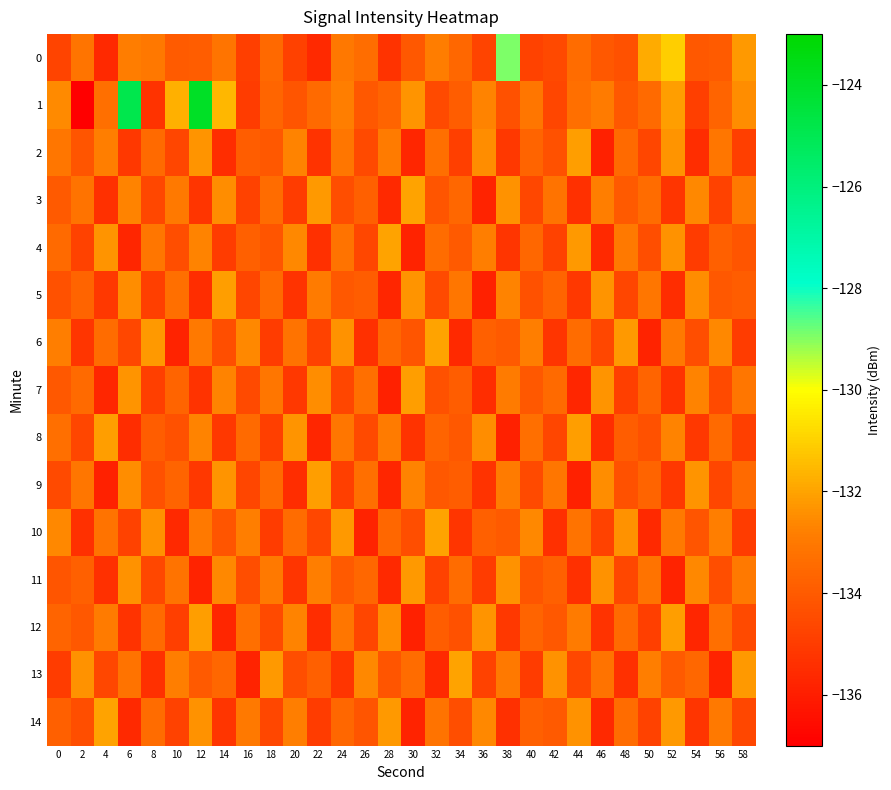

Reading left to right, list all the values displayed in this chart.

0: 0=-134.7	2=-133.1	4=-135.6	6=-132.9	8=-133.0	10=-134.0	12=-133.9	14=-133.1	16=-134.9	18=-133.5	20=-134.9	22=-135.6	24=-133.0	26=-133.3	28=-135.3	30=-134.1	32=-132.9	34=-133.6	36=-134.7	38=-128.9	40=-134.8	42=-134.6	44=-133.4	46=-134.1	48=-134.3	50=-131.8	52=-131.0	54=-134.1	56=-134.0	58=-132.2
1: 0=-132.5	2=-137.1	4=-133.3	6=-124.9	8=-135.3	10=-131.7	12=-124.0	14=-131.5	16=-135.0	18=-133.6	20=-134.2	22=-133.5	24=-132.8	26=-134.1	28=-133.7	30=-132.3	32=-134.5	34=-133.9	36=-132.7	38=-134.3	40=-133.1	42=-134.7	44=-133.3	46=-132.9	48=-134.1	50=-133.5	52=-132.1	54=-134.9	56=-133.7	58=-132.5
2: 0=-133.1	2=-134.2	4=-132.8	6=-135.1	8=-133.5	10=-134.7	12=-132.3	14=-135.5	16=-133.9	18=-134.1	20=-132.7	22=-135.3	24=-133.1	26=-134.5	28=-132.9	30=-135.7	32=-133.3	34=-134.9	36=-132.5	38=-135.1	40=-133.7	42=-134.3	44=-132.1	46=-135.9	48=-133.5	50=-134.7	52=-132.3	54=-135.5	56=-133.1	58=-134.9
3: 0=-134.0	2=-133.2	4=-135.4	6=-132.7	8=-134.6	10=-133.0	12=-135.2	14=-132.5	16=-134.8	18=-133.4	20=-135.0	22=-132.2	24=-134.4	26=-133.8	28=-135.6	30=-132.0	32=-134.2	34=-133.6	36=-135.8	38=-132.4	40=-134.6	42=-133.2	44=-135.4	46=-132.8	48=-134.0	50=-133.4	52=-135.2	54=-132.6	56=-134.8	58=-133.0
4: 0=-133.5	2=-134.8	4=-132.3	6=-135.7	8=-133.1	10=-134.4	12=-132.7	14=-135.0	16=-133.8	18=-134.2	20=-132.6	22=-135.4	24=-133.2	26=-134.6	28=-132.0	30=-135.8	32=-133.4	34=-134.0	36=-132.8	38=-135.2	40=-133.6	42=-134.8	44=-132.2	46=-135.6	48=-133.0	50=-134.4	52=-132.4	54=-135.0	56=-133.8	58=-134.2
5: 0=-134.3	2=-133.7	4=-135.1	6=-132.5	8=-134.9	10=-133.3	12=-135.5	14=-132.1	16=-134.7	18=-133.5	20=-135.3	22=-132.9	24=-134.1	26=-133.9	28=-135.7	30=-132.3	32=-134.5	34=-133.1	36=-135.9	38=-132.7	40=-134.3	42=-133.7	44=-135.1	46=-132.3	48=-134.7	50=-133.1	52=-135.5	54=-132.5	56=-134.1	58=-133.9
6: 0=-132.8	2=-135.2	4=-133.4	6=-134.6	8=-132.2	10=-135.8	12=-133.0	14=-134.4	16=-132.6	18=-135.0	20=-133.2	22=-134.8	24=-132.4	26=-135.4	28=-133.6	30=-134.2	32=-132.0	34=-135.6	36=-133.8	38=-134.0	40=-132.8	42=-135.2	44=-133.4	46=-134.6	48=-132.2	50=-135.8	52=-133.0	54=-134.4	56=-132.6	58=-135.0
7: 0=-134.1	2=-133.5	4=-135.7	6=-132.3	8=-134.9	10=-133.7	12=-135.3	14=-132.7	16=-134.5	18=-133.1	20=-135.1	22=-132.5	24=-134.7	26=-133.3	28=-135.9	30=-132.1	32=-134.3	34=-133.9	36=-135.5	38=-132.9	40=-134.1	42=-133.5	44=-135.7	46=-132.3	48=-134.9	50=-133.7	52=-135.3	54=-132.7	56=-134.5	58=-133.1
8: 0=-133.3	2=-134.7	4=-132.1	6=-135.5	8=-133.9	10=-134.3	12=-132.7	14=-135.1	16=-133.5	18=-134.9	20=-132.3	22=-135.7	24=-133.1	26=-134.5	28=-132.9	30=-135.3	32=-133.7	34=-134.1	36=-132.5	38=-135.9	40=-133.3	42=-134.7	44=-132.1	46=-135.5	48=-133.9	50=-134.3	52=-132.7	54=-135.1	56=-133.5	58=-134.9
9: 0=-134.5	2=-133.1	4=-135.9	6=-132.5	8=-134.3	10=-133.7	12=-135.1	14=-132.3	16=-134.7	18=-133.5	20=-135.5	22=-132.1	24=-134.9	26=-133.3	28=-135.7	30=-132.7	32=-134.1	34=-133.9	36=-135.3	38=-132.9	40=-134.5	42=-133.1	44=-135.9	46=-132.5	48=-134.3	50=-133.7	52=-135.1	54=-132.3	56=-134.7	58=-133.5
10: 0=-132.6	2=-135.4	4=-133.2	6=-134.8	8=-132.4	10=-135.6	12=-133.0	14=-134.2	16=-132.8	18=-135.0	20=-133.4	22=-134.6	24=-132.2	26=-135.8	28=-133.6	30=-134.4	32=-132.0	34=-135.2	36=-133.8	38=-134.0	40=-132.6	42=-135.4	44=-133.2	46=-134.8	48=-132.4	50=-135.6	52=-133.0	54=-134.2	56=-132.8	58=-135.0
11: 0=-134.2	2=-133.8	4=-135.4	6=-132.4	8=-134.6	10=-133.2	12=-135.8	14=-132.6	16=-134.4	18=-133.0	20=-135.2	22=-132.8	24=-134.0	26=-133.6	28=-135.6	30=-132.2	32=-134.8	34=-133.4	36=-135.0	38=-132.4	40=-134.2	42=-133.8	44=-135.4	46=-132.4	48=-134.6	50=-133.2	52=-135.8	54=-132.6	56=-134.4	58=-133.0
12: 0=-133.7	2=-134.1	4=-132.9	6=-135.3	8=-133.5	10=-134.9	12=-132.1	14=-135.7	16=-133.3	18=-134.5	20=-132.7	22=-135.5	24=-133.1	26=-134.7	28=-132.5	30=-135.9	32=-133.9	34=-134.3	36=-132.3	38=-135.1	40=-133.7	42=-134.1	44=-132.9	46=-135.3	48=-133.5	50=-134.9	52=-132.1	54=-135.7	56=-133.3	58=-134.5
13: 0=-135.0	2=-132.4	4=-134.6	6=-133.2	8=-135.4	10=-132.8	12=-134.0	14=-133.6	16=-135.8	18=-132.2	20=-134.4	22=-133.8	24=-135.2	26=-132.6	28=-134.2	30=-133.4	32=-135.6	34=-132.0	36=-134.8	38=-133.0	40=-135.0	42=-132.4	44=-134.6	46=-133.2	48=-135.4	50=-132.8	52=-134.0	54=-133.6	56=-135.8	58=-132.2
14: 0=-133.8	2=-134.4	4=-132.0	6=-135.6	8=-133.4	10=-134.8	12=-132.4	14=-135.2	16=-133.0	18=-134.6	20=-132.8	22=-135.0	24=-133.6	26=-134.2	28=-132.2	30=-135.8	32=-133.2	34=-134.4	36=-132.6	38=-135.4	40=-133.8	42=-134.0	44=-132.4	46=-135.6	48=-133.4	50=-134.8	52=-132.2	54=-135.2	56=-133.0	58=-134.6